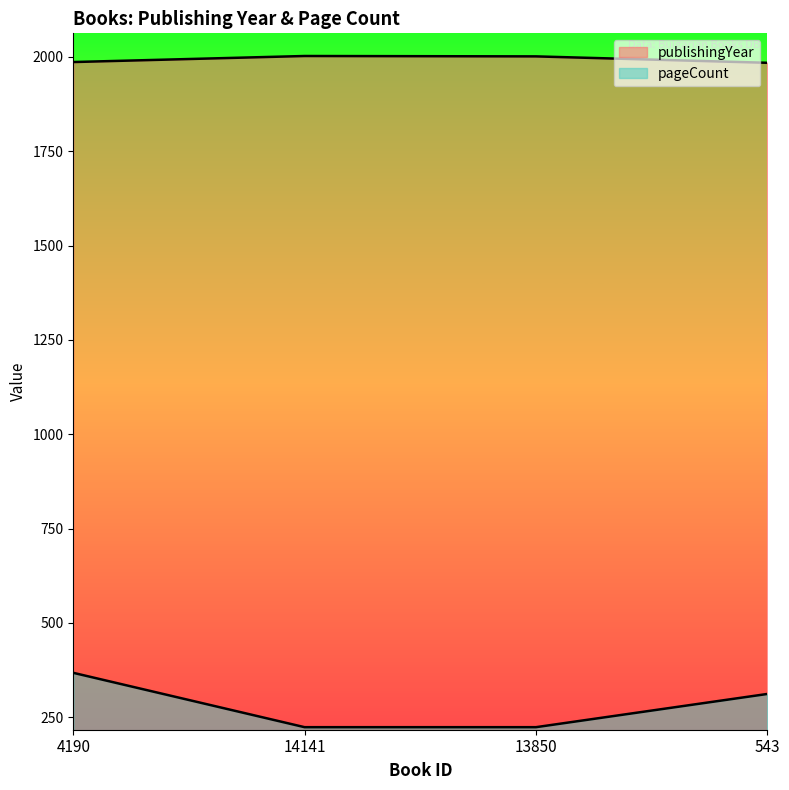

How many lines are shown in the chart?

2